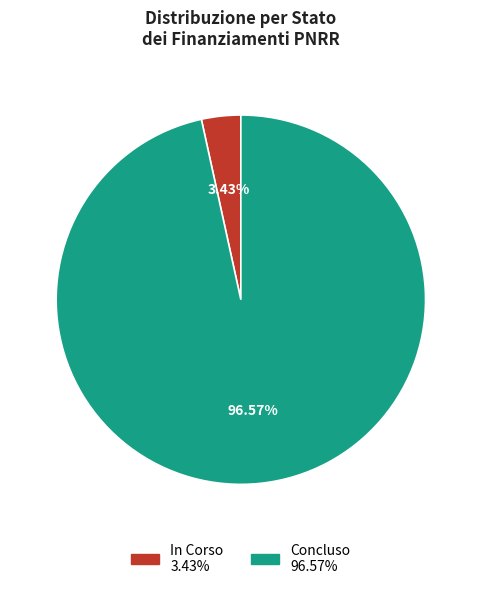

How many segments does this pie chart have?

2